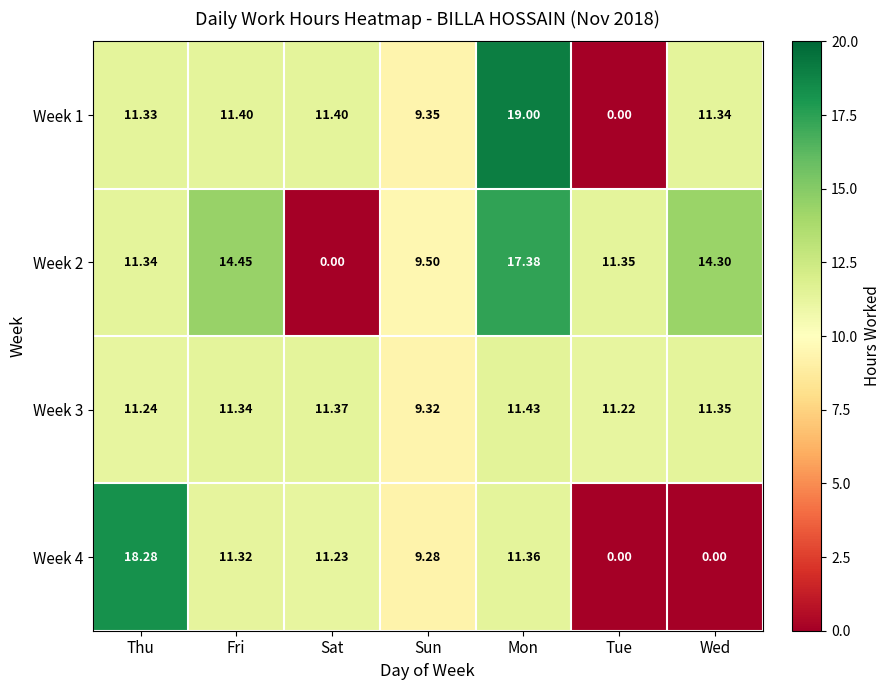

At which category is the sum across all series the highest?

Mon